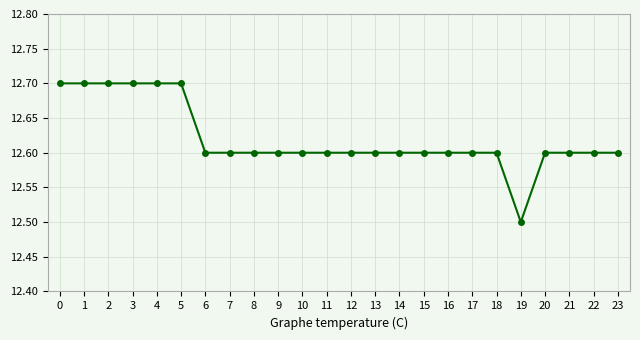

How many lines are shown in the chart?

1